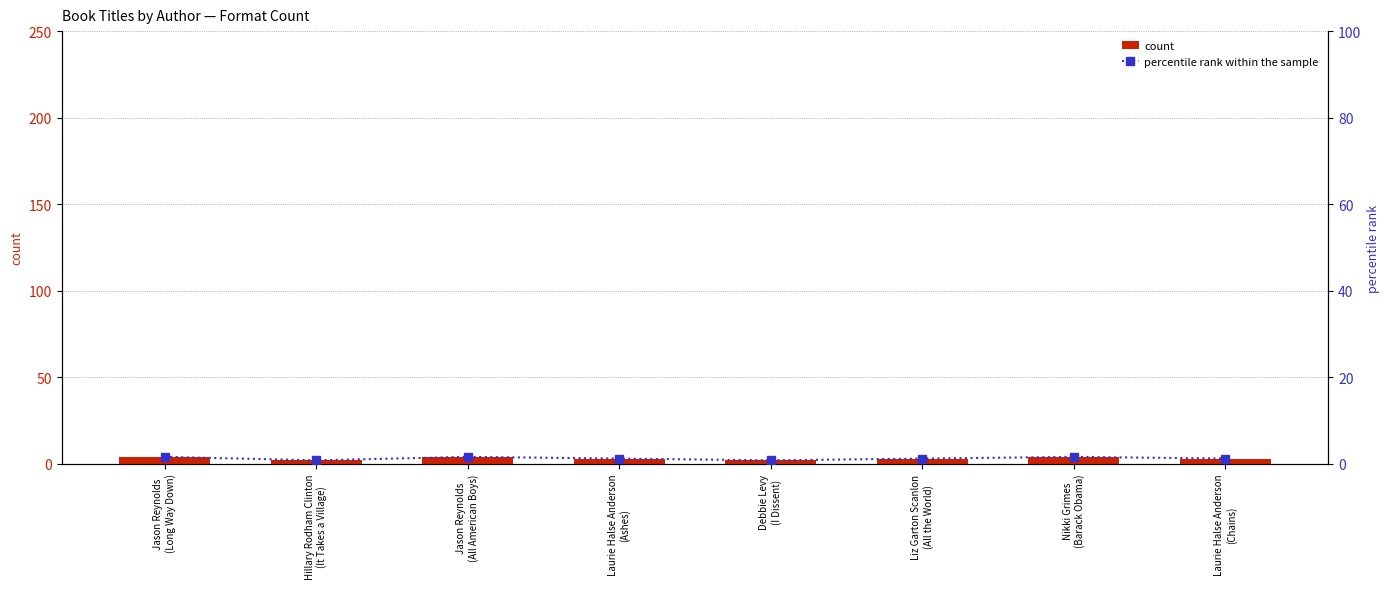

What position from the left is Hillary Rodham Clinton
(It Takes a Village)?

2